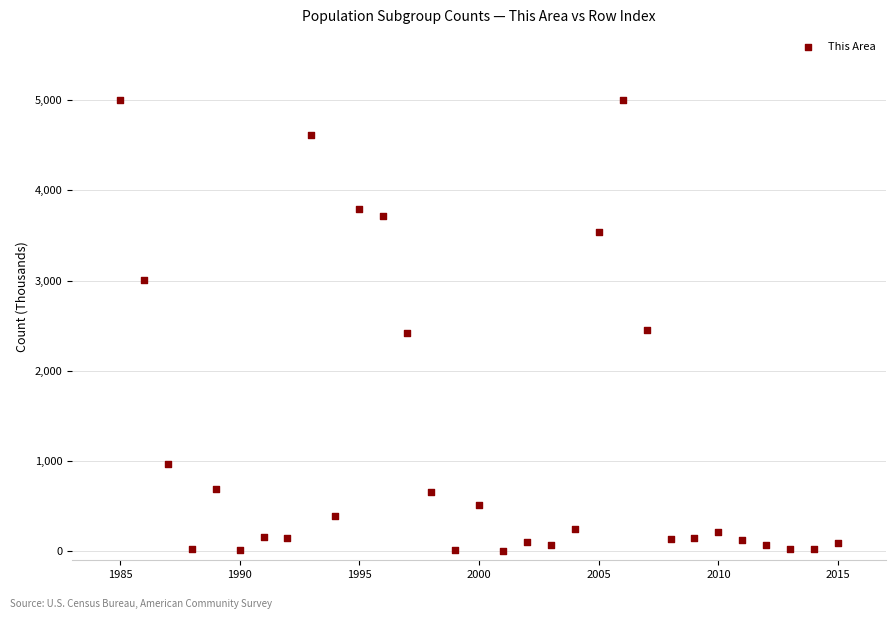

What is the range of Y values (max minus min)?

4999